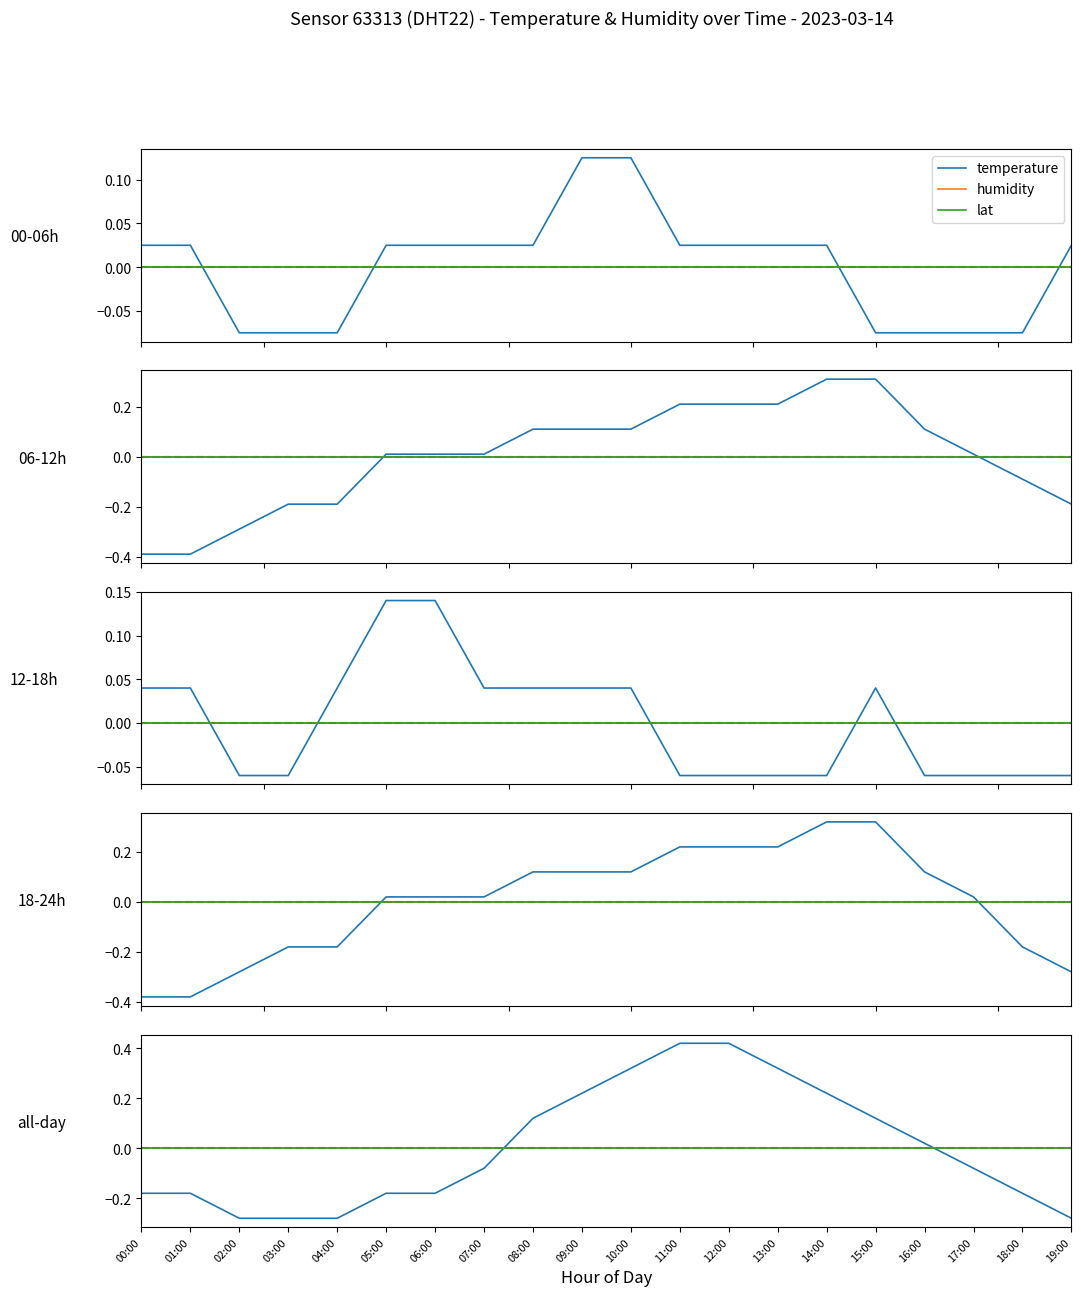

List the series in order of their overall mean, highest first.

temperature, lat, humidity